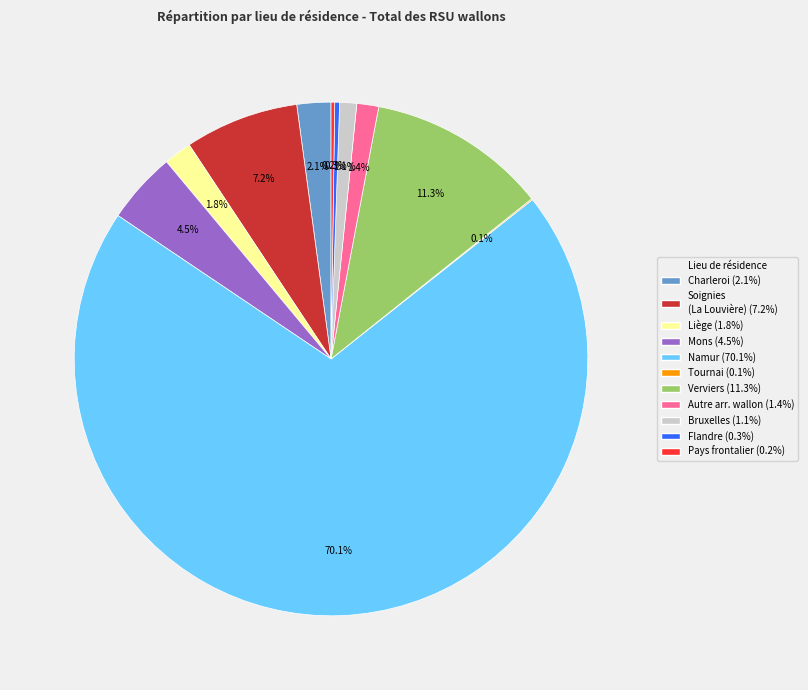

Does any single category account for the majority?

Yes